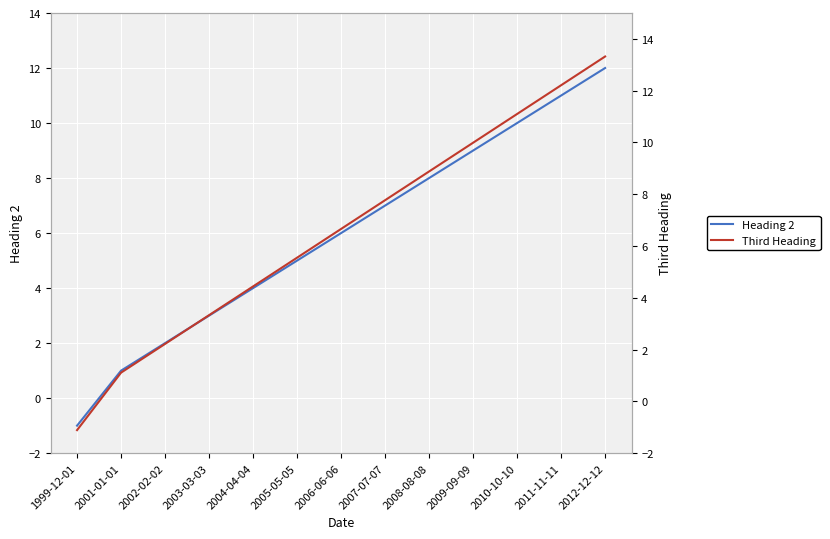

True or false: Heading 2 has more than 1 points higher than both neighbors.

False